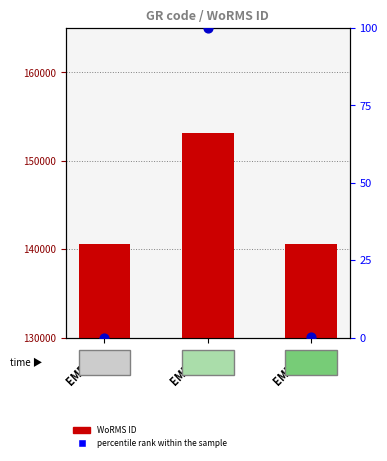

What are all the series names shown in the legend?

WoRMS ID, percentile rank within the sample